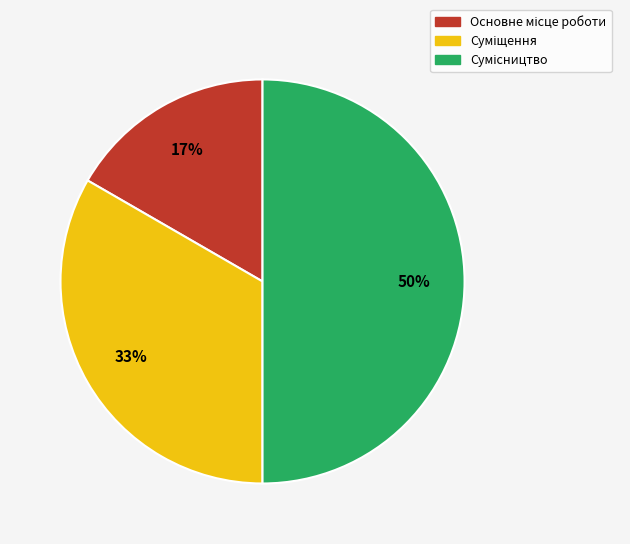

To the nearest percent, what is the average slice percentage?

33%